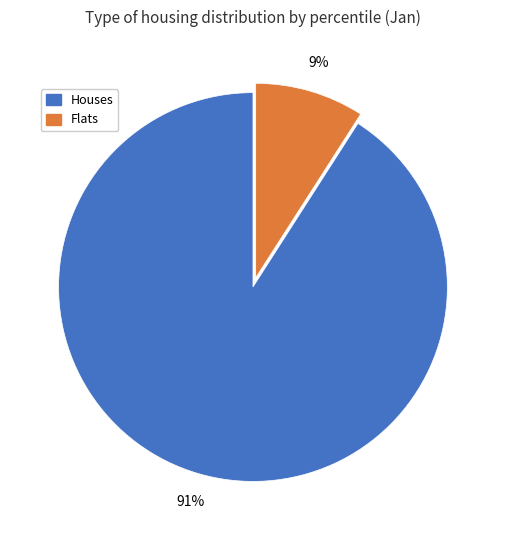

Is there any slice that represents more than half of the pie?

Yes